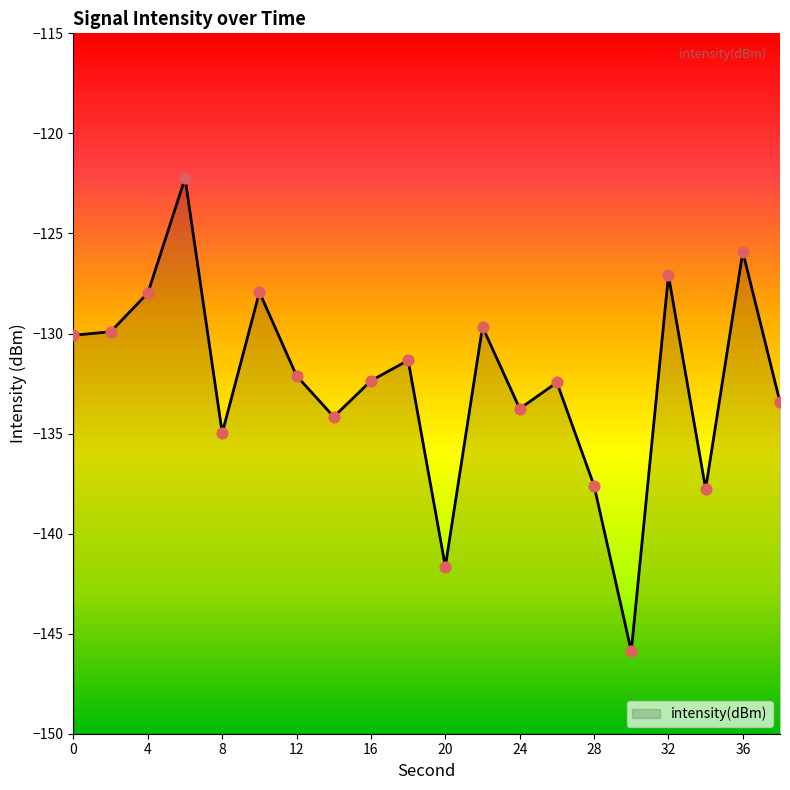

What is the change in value from 4 to 14?

-6.2